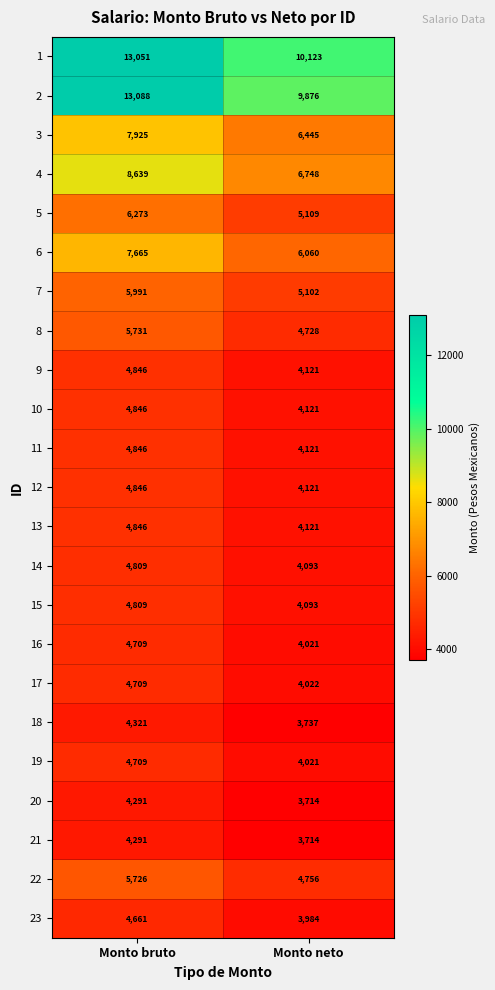

What is the difference between the highest and lowest values at Monto bruto?

8797